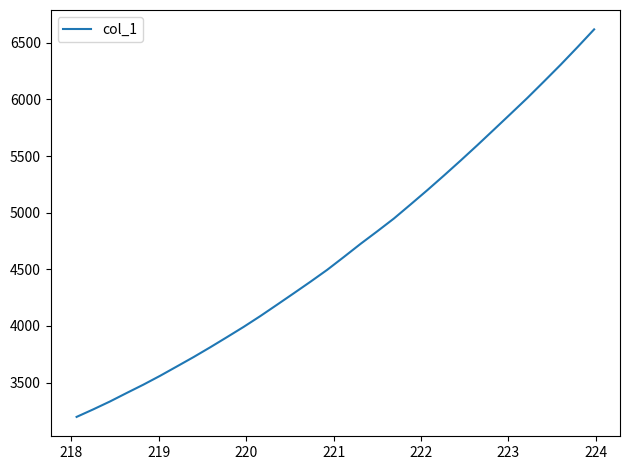

What is the difference between the maximum and minimum values?

3422.0